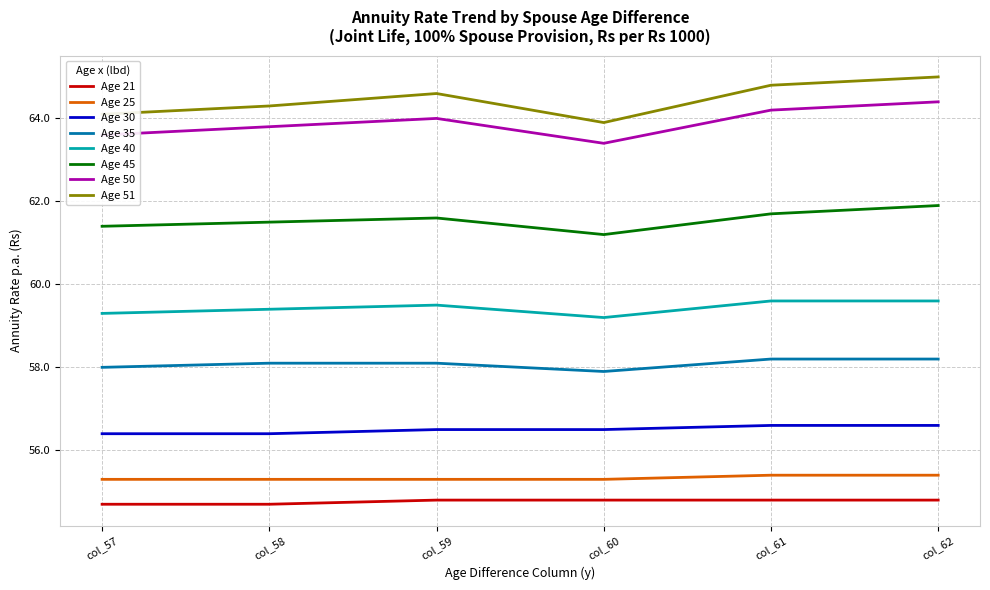

At which category does Age 40 reach its first local peak?

col_59